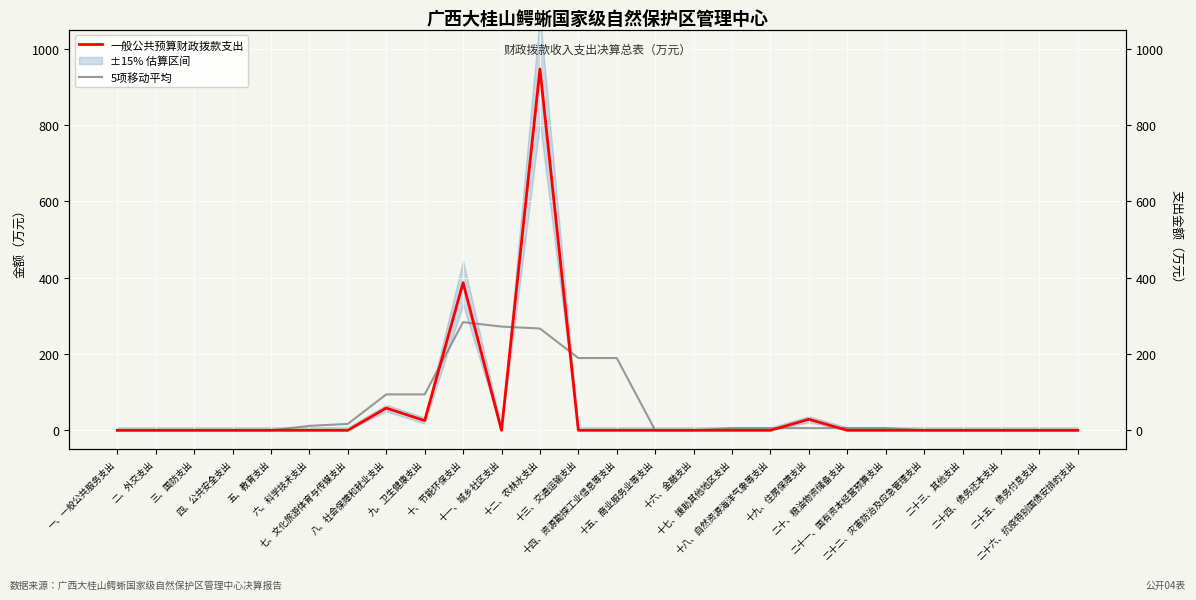

At how many categories does at least one series exceed 376?

2